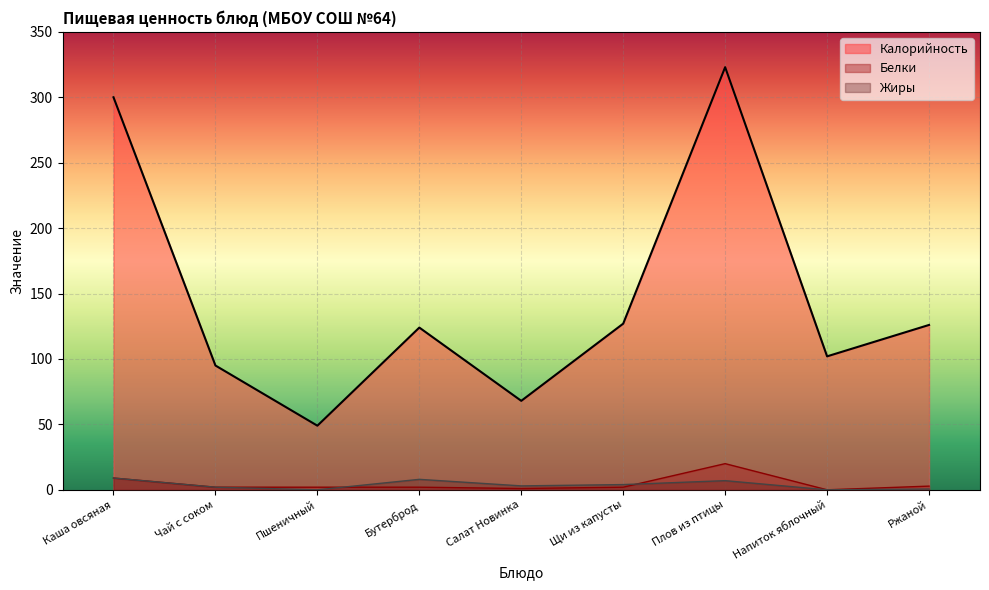

What is the maximum value for Калорийность?

323.0